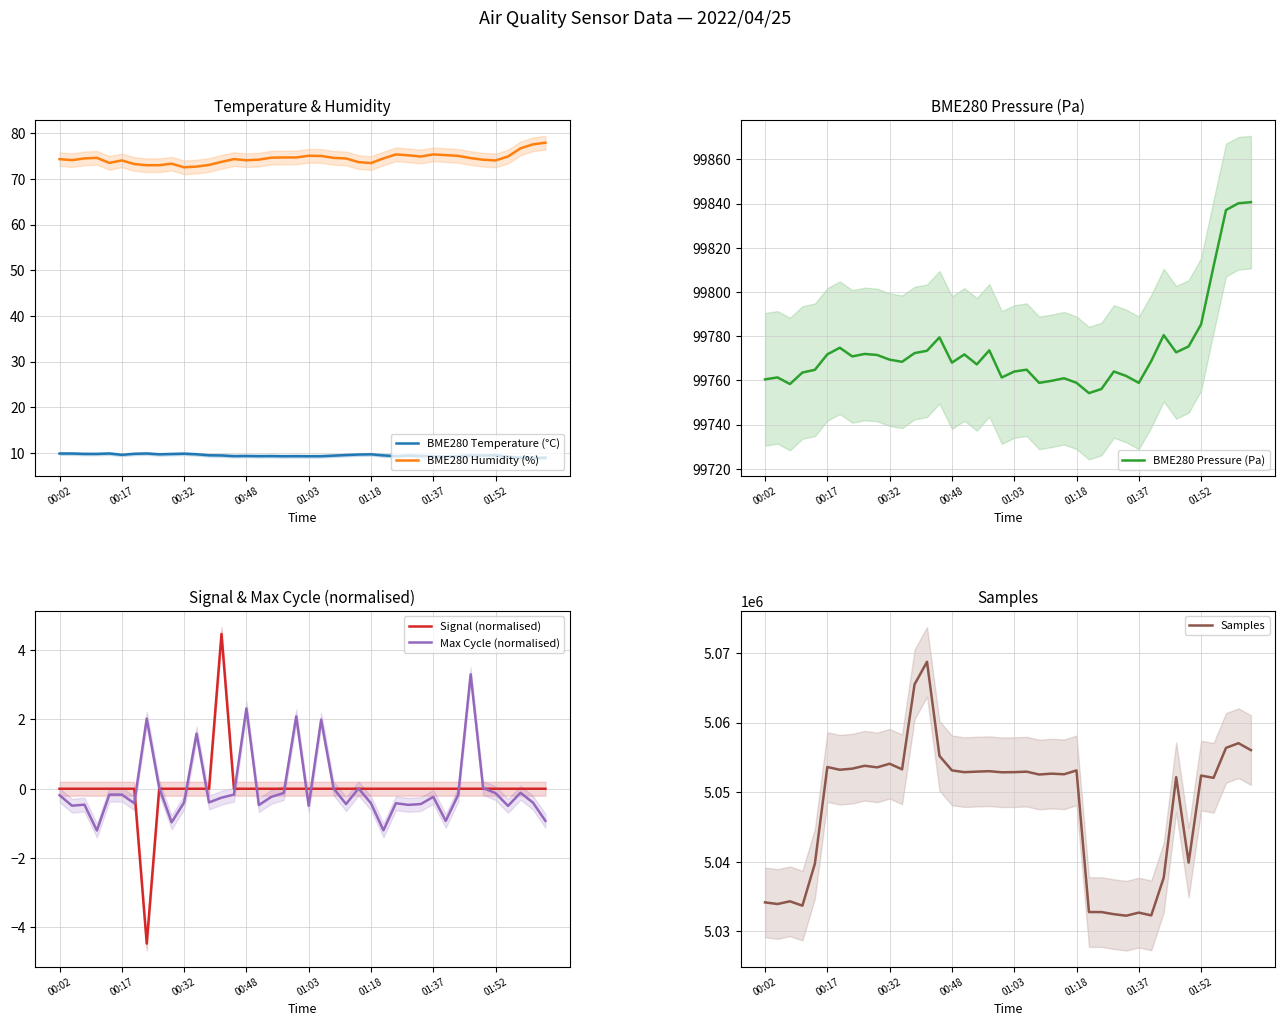

What is the sum of all BME280 Humidity (%) values?

2978.7